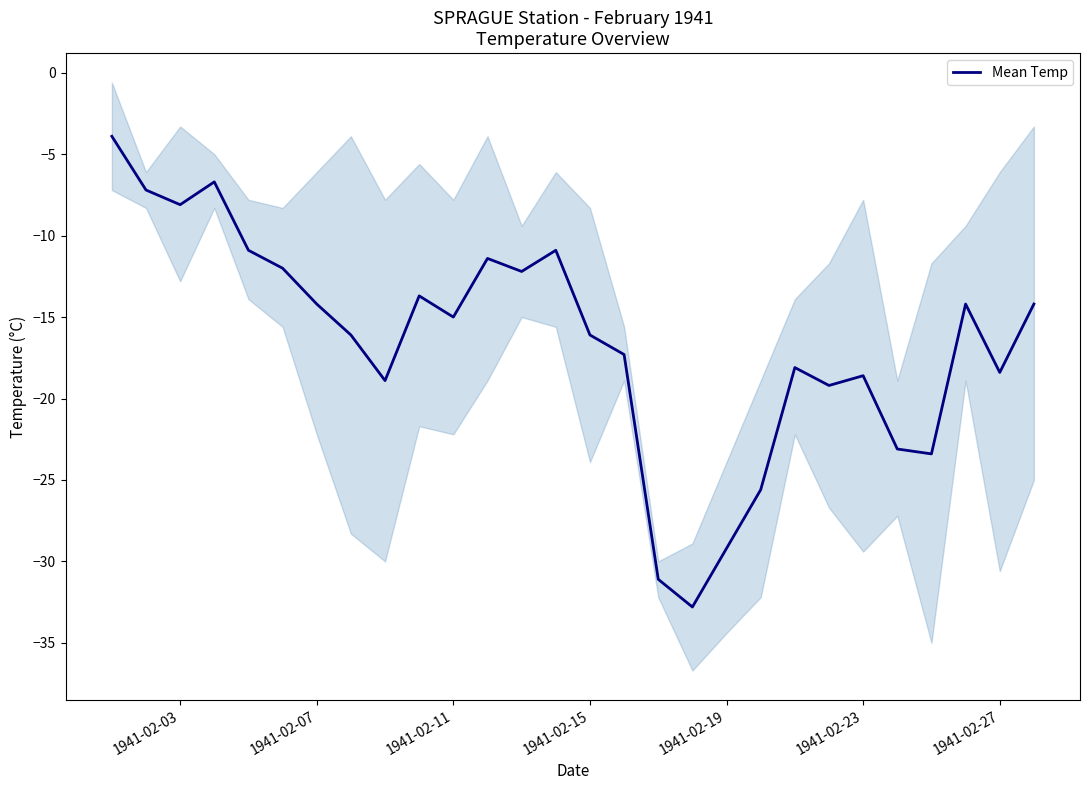

What is the lowest value of the Mean Temp series?

-32.8